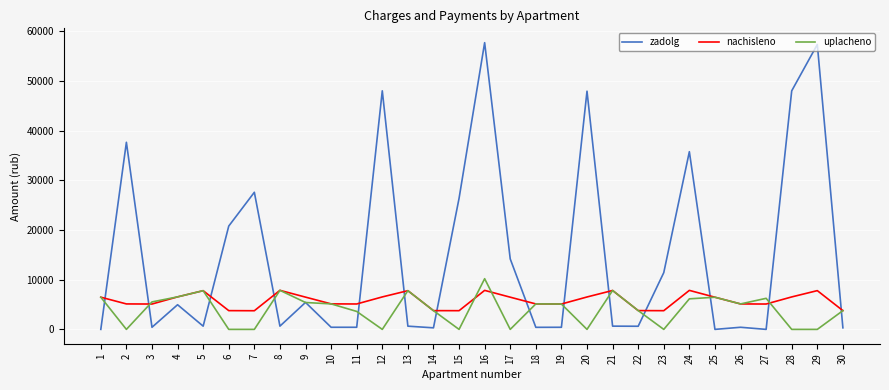

True or false: zadolg has more than 1 points higher than both neighbors.

True